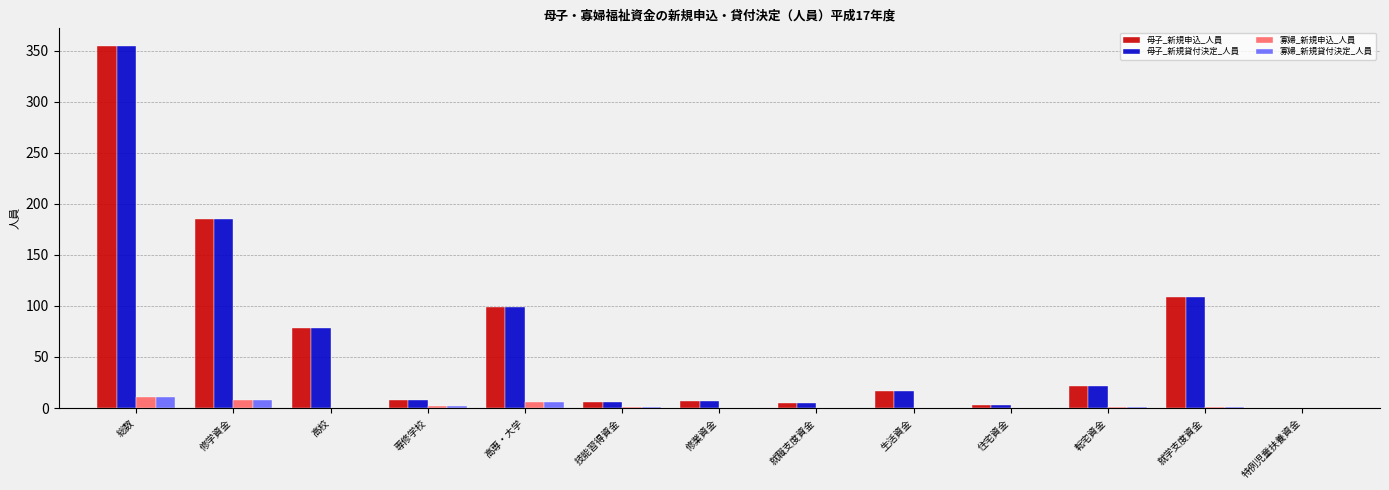

What is the average value of the 母子_新規申込_人員 series?

69